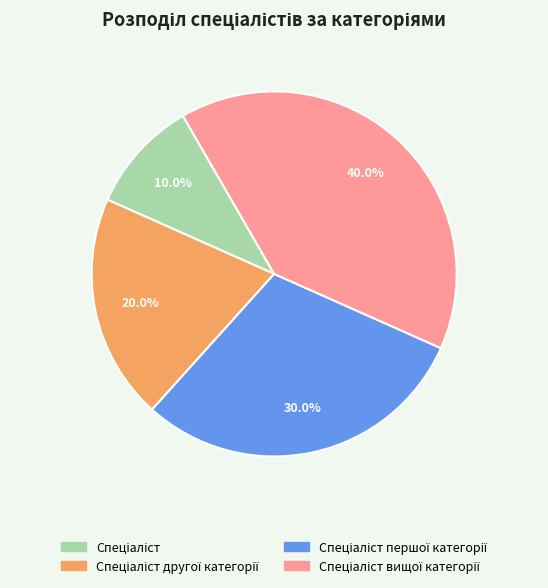

Is there any slice that represents more than half of the pie?

No